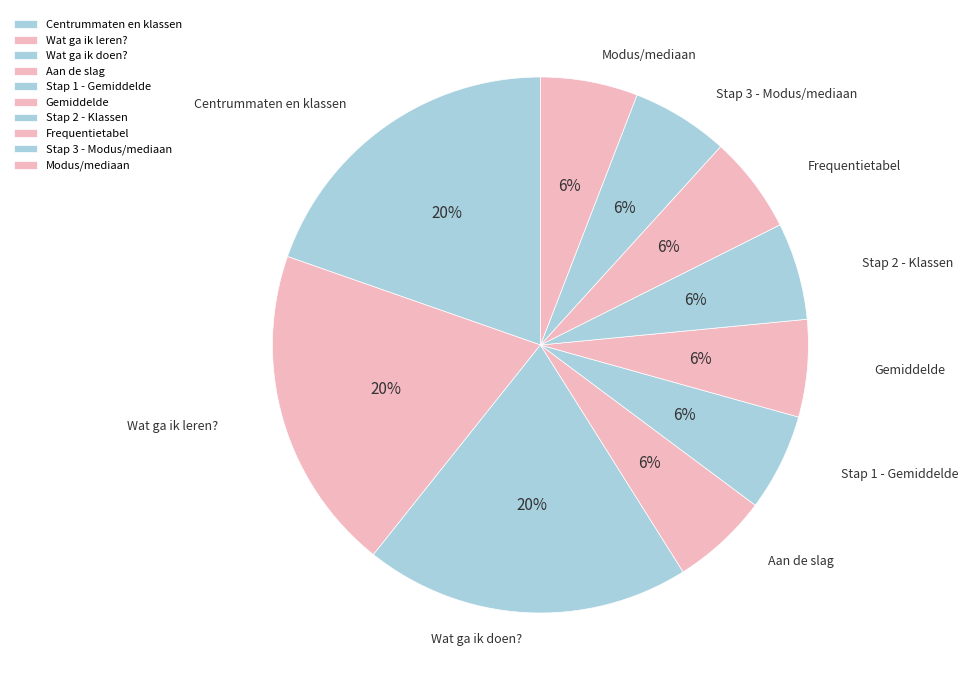

Count the number of slices in the pie.

10